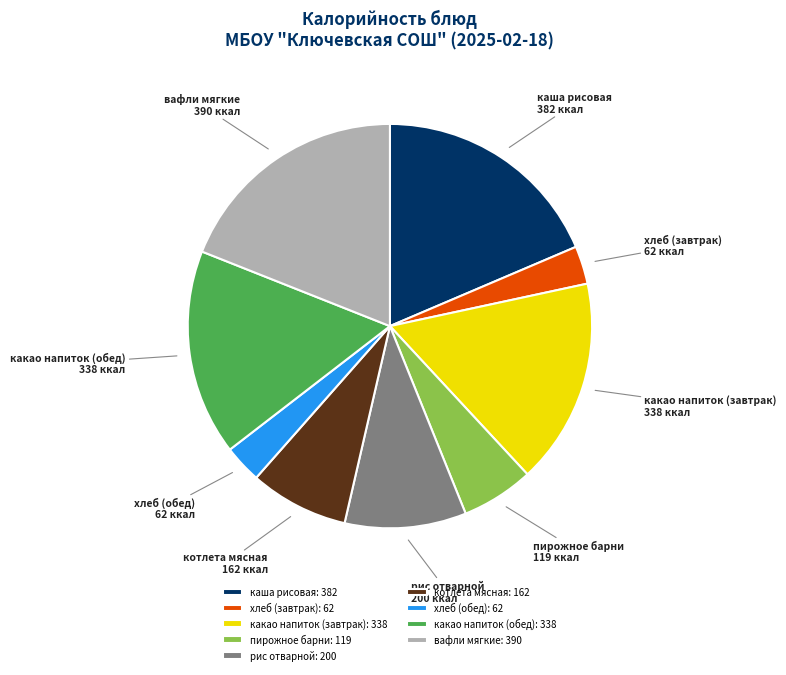

Which has a higher value, пирожное барни or какао напиток (завтрак)?

какао напиток (завтрак)